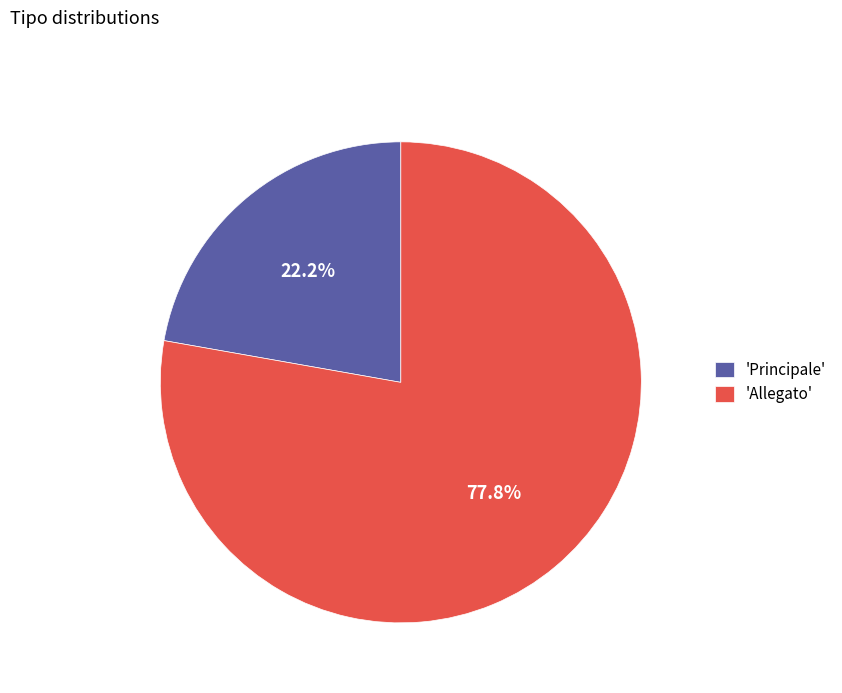

What percentage is NOT represented by 'Principale'?

77.8%